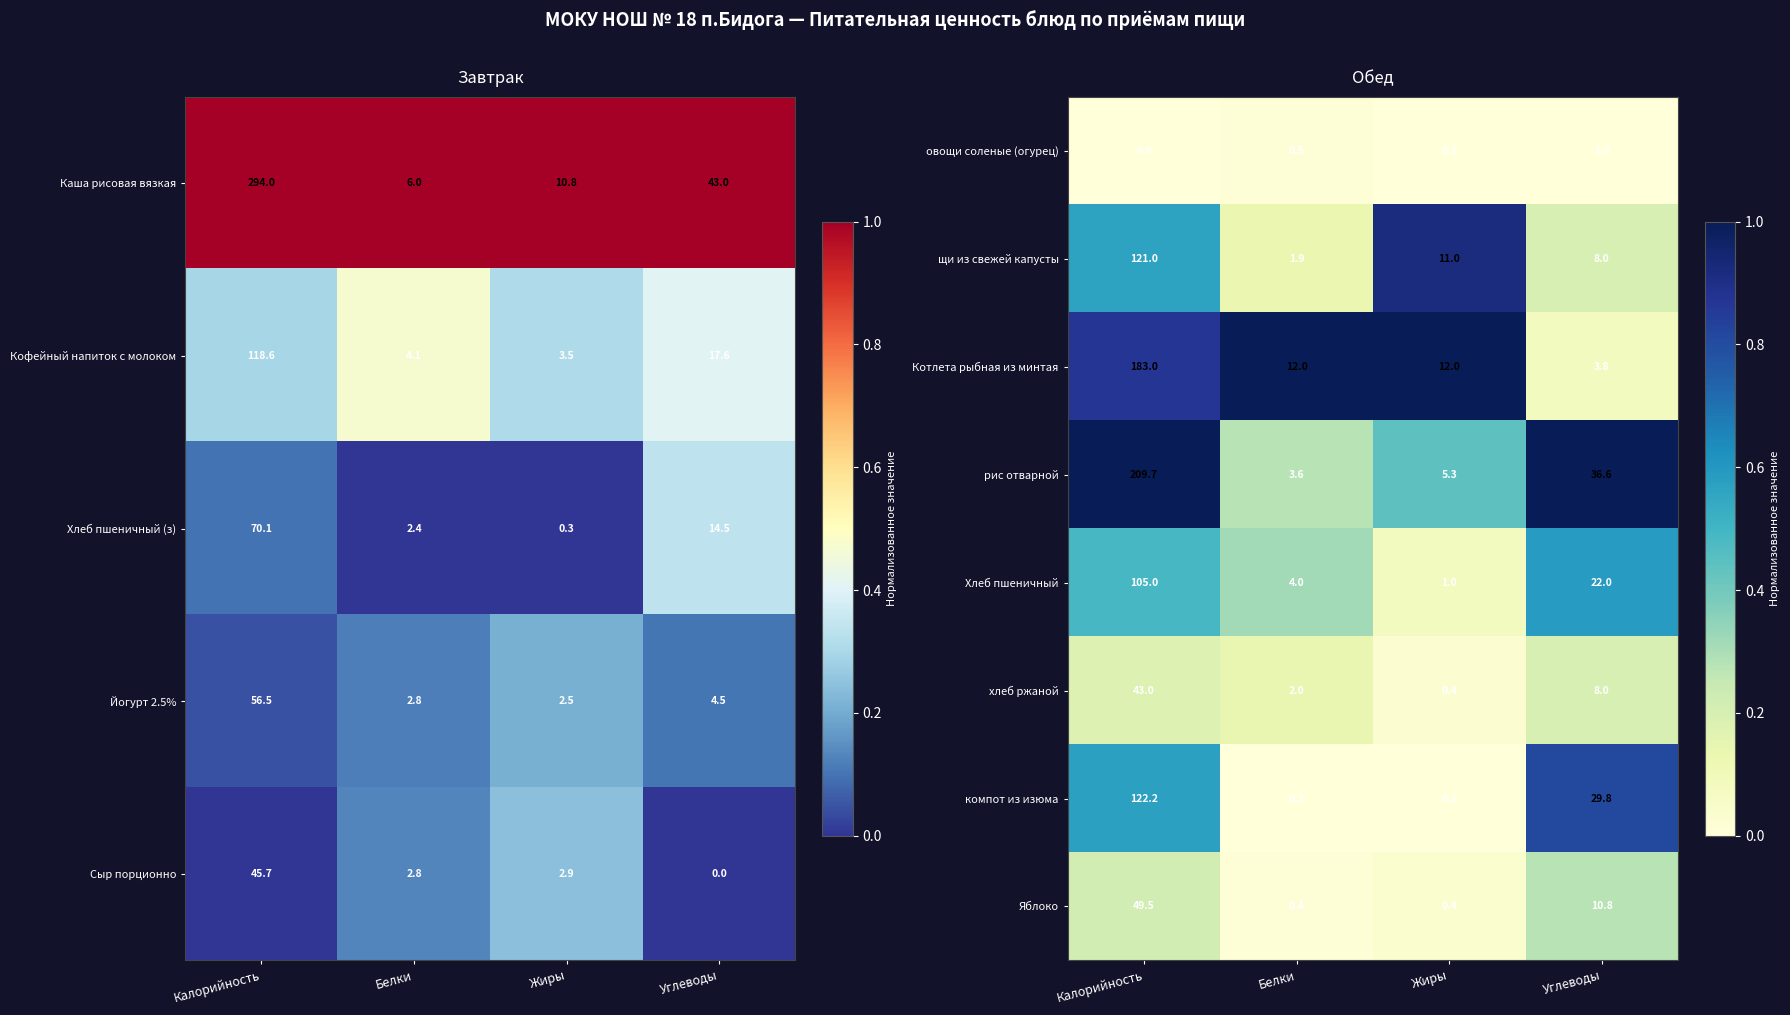

Which category has the lowest value across all series?

Калорийность